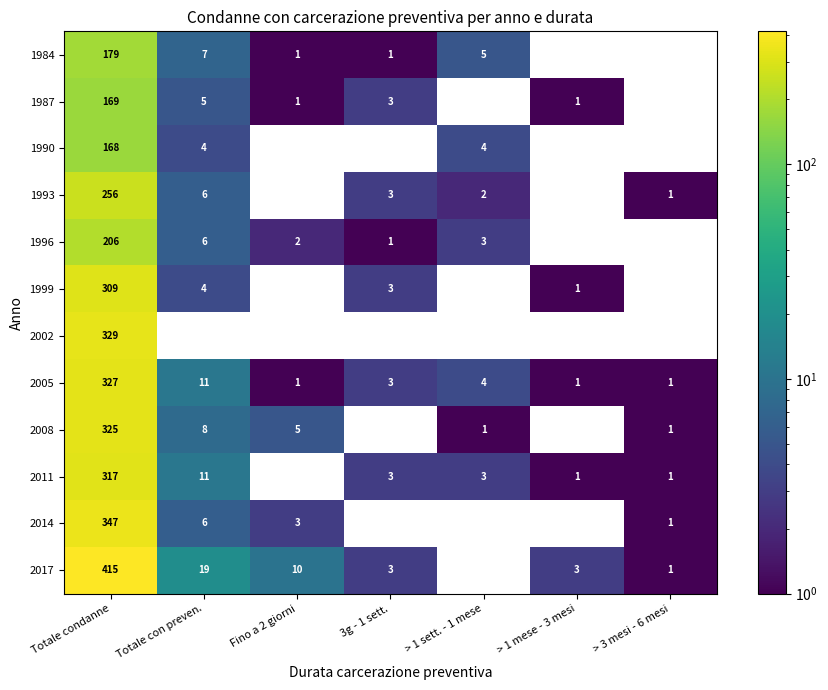

Where does the 2005 series first go above 3?

Totale condanne